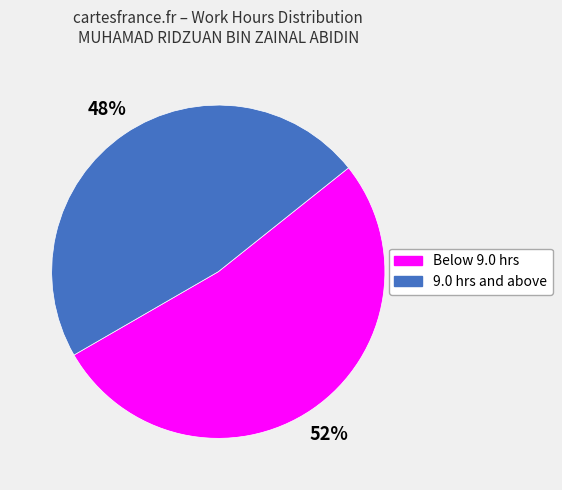

What is the ratio of the value at Below 9.0 hrs to the value at 9.0 hrs and above?

1.1